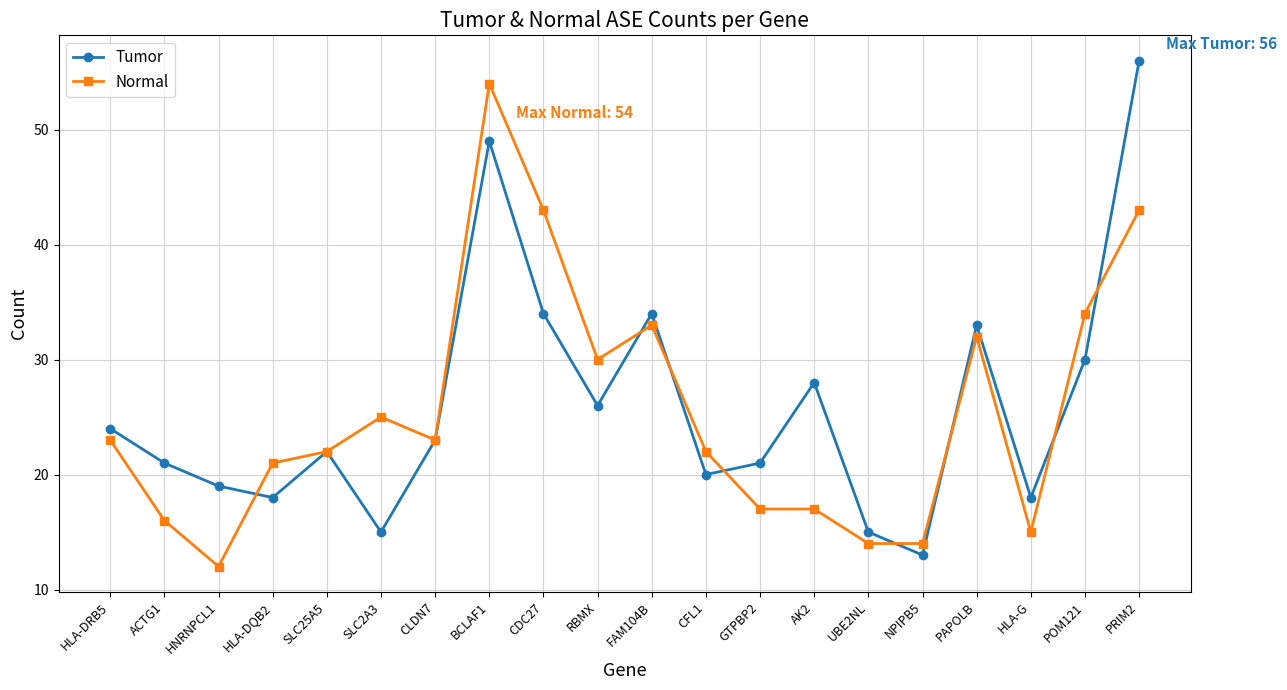

Reading left to right, extract all data points from this chart.

Tumor: 24	21	19	18	22	15	23	49	34	26	34	20	21	28	15	13	33	18	30	56
Normal: 23	16	12	21	22	25	23	54	43	30	33	22	17	17	14	14	32	15	34	43